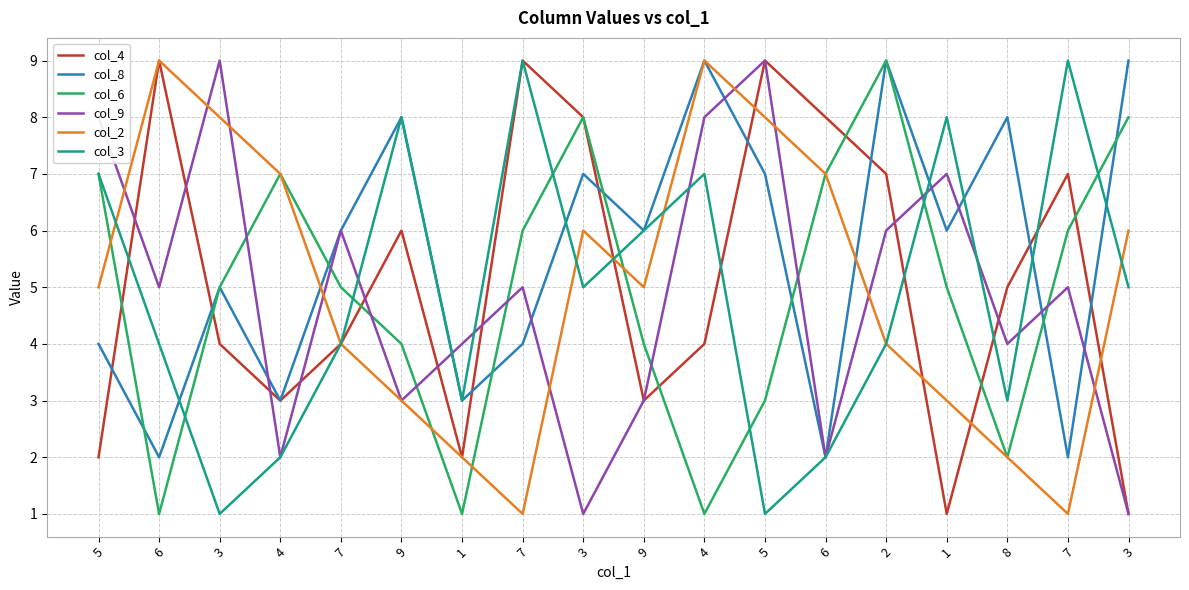

Does the chart have visible grid lines?

Yes